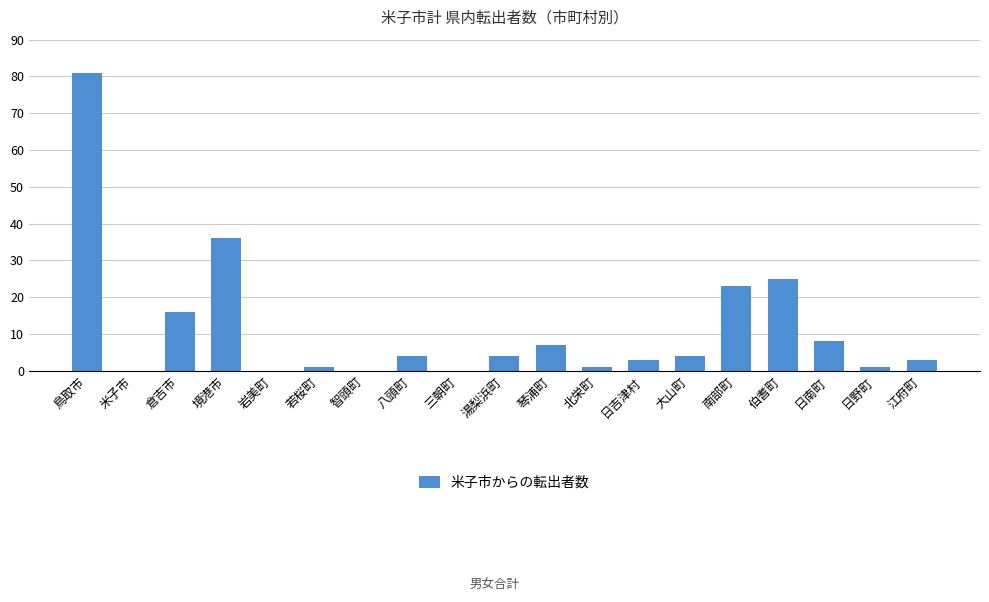

What is the greatest value displayed?

81